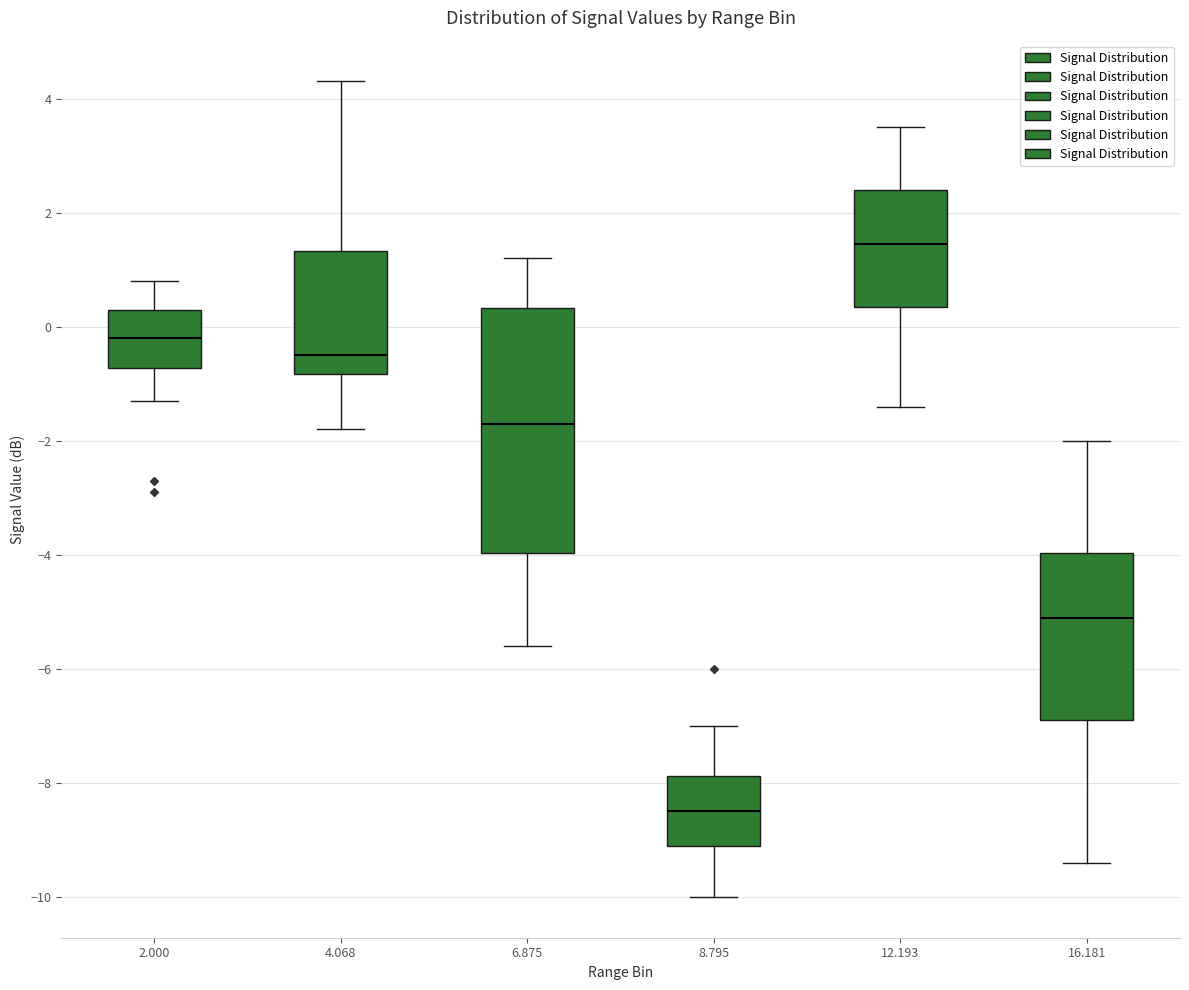

Which box's median line is the lowest?

8.795